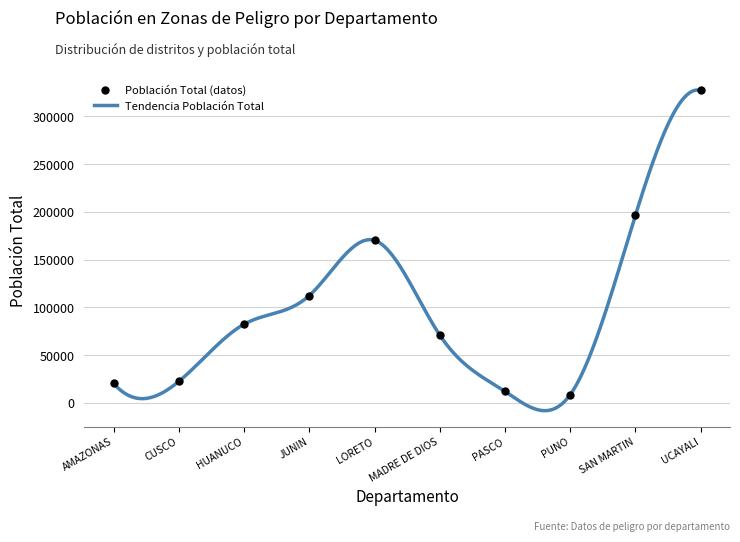

What is the change in value from HUANUCO to SAN MARTIN?

+113932